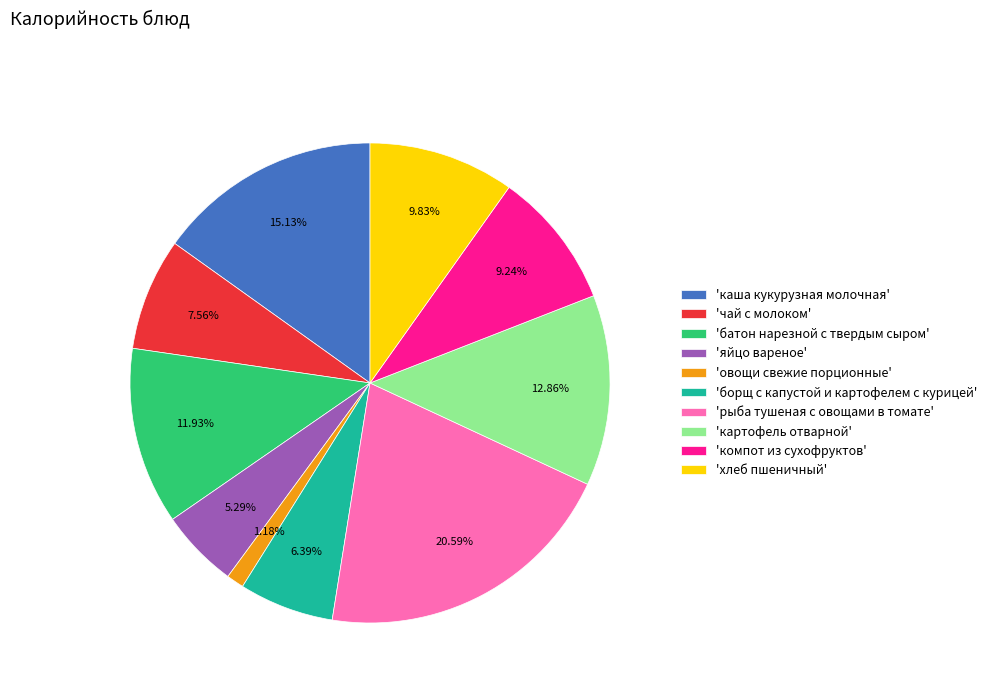

What is the largest slice in the pie chart?

'рыба тушеная с овощами в томате'